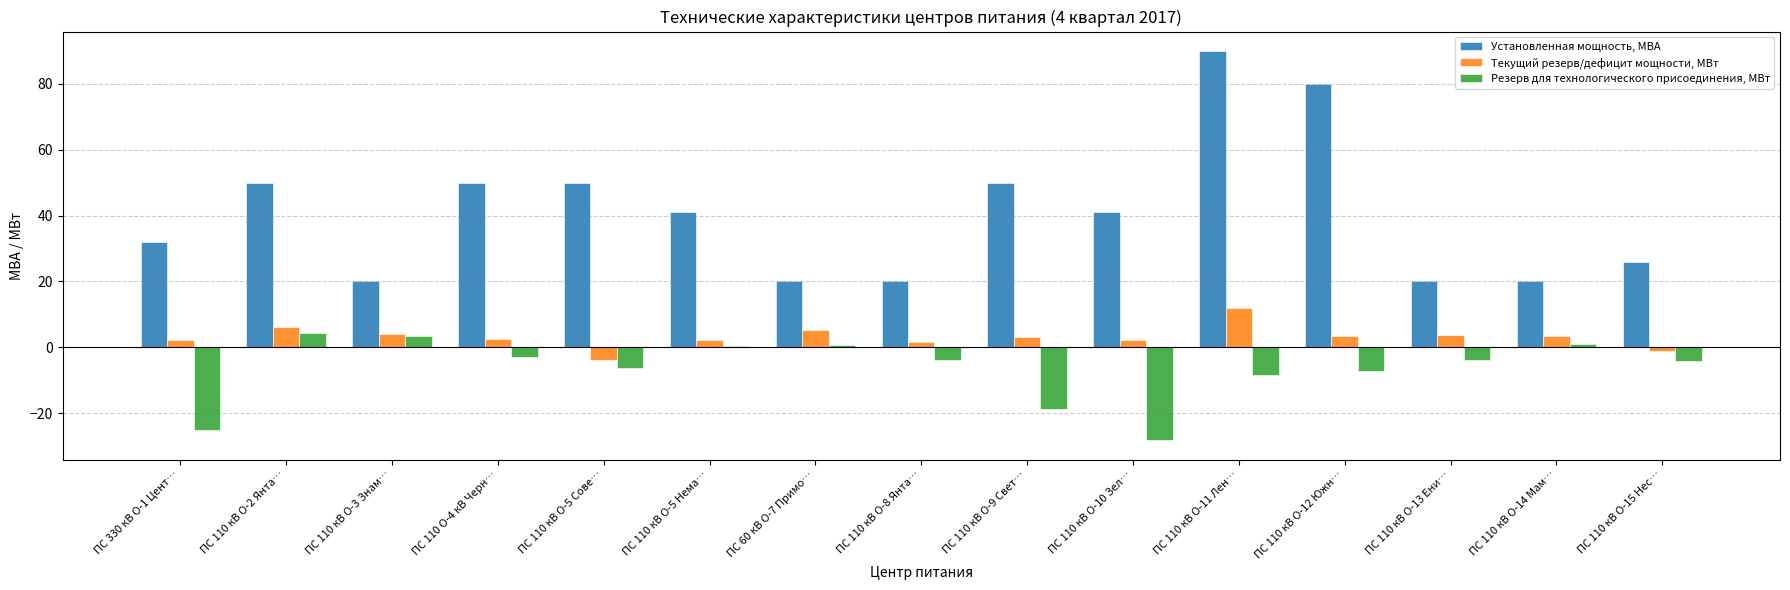

Which series changed the most between ПС 110 кВ О-2 Янта… and ПС 110 кВ О-10 Зел…?

Резерв для технологического присоединения, МВт